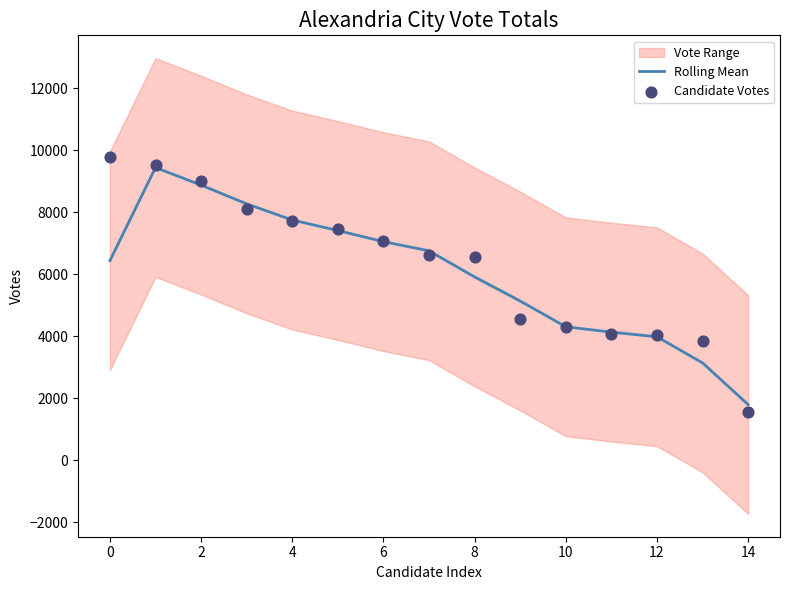

The value of Rolling Mean at 8 is 5913.0. True or false?

True